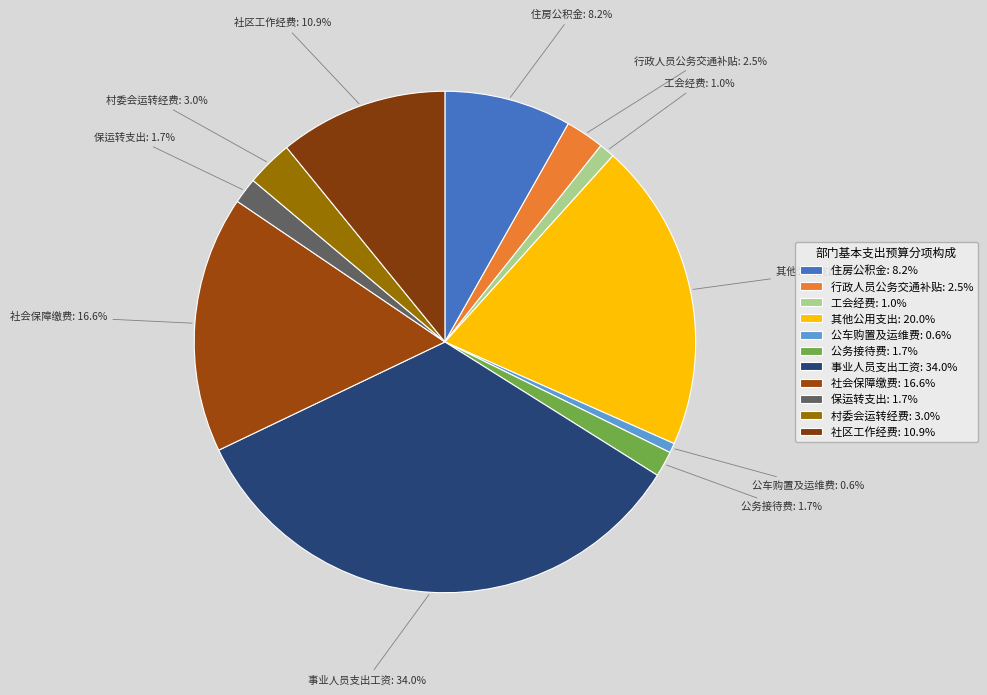

How many segments does this pie chart have?

11